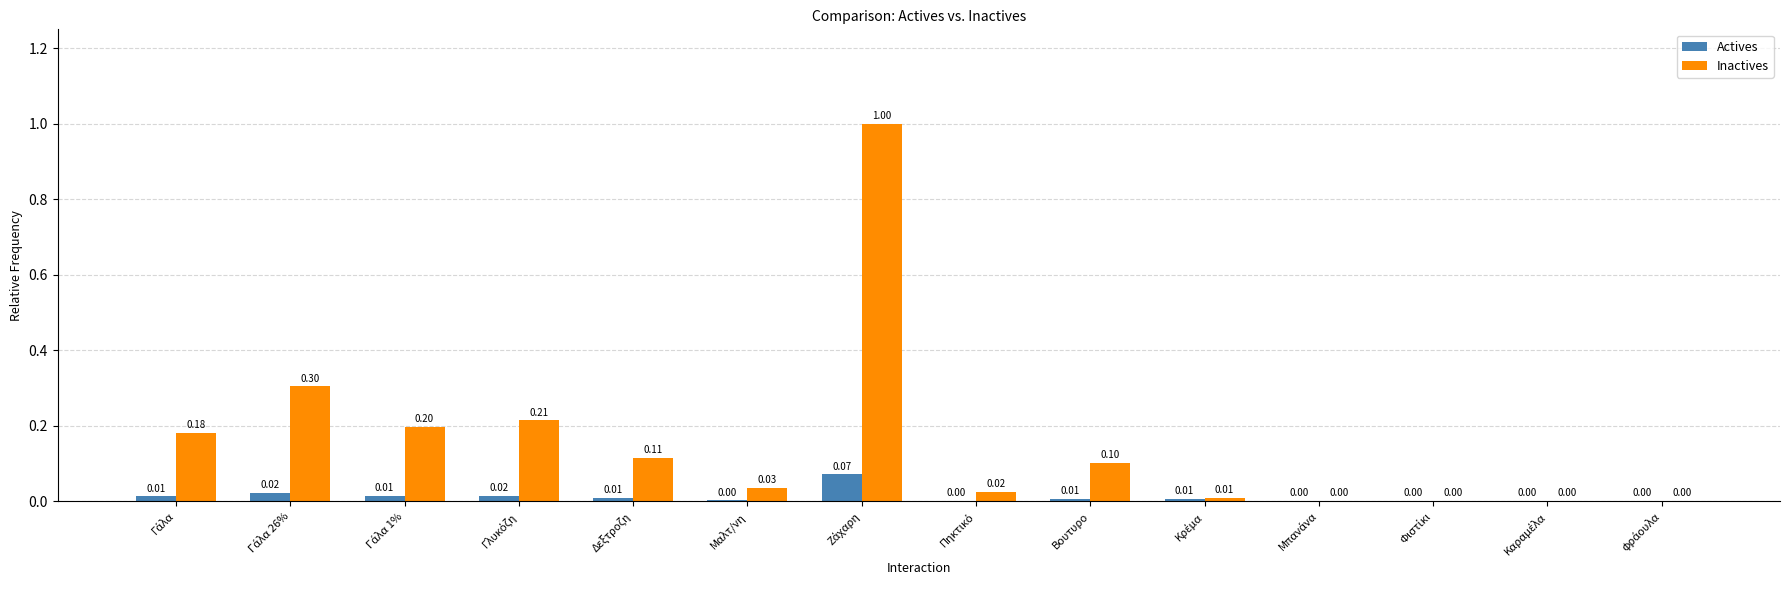

Which series has the largest total across all categories?

Inactives